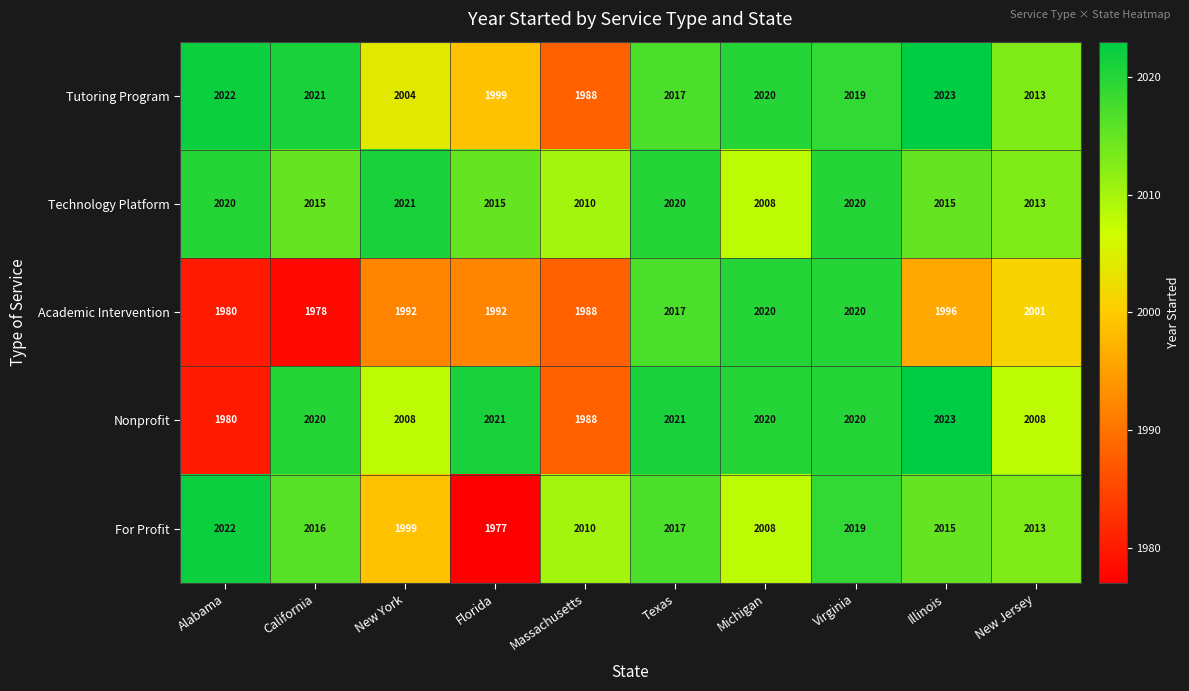

What is the sum of all Nonprofit values?

20109